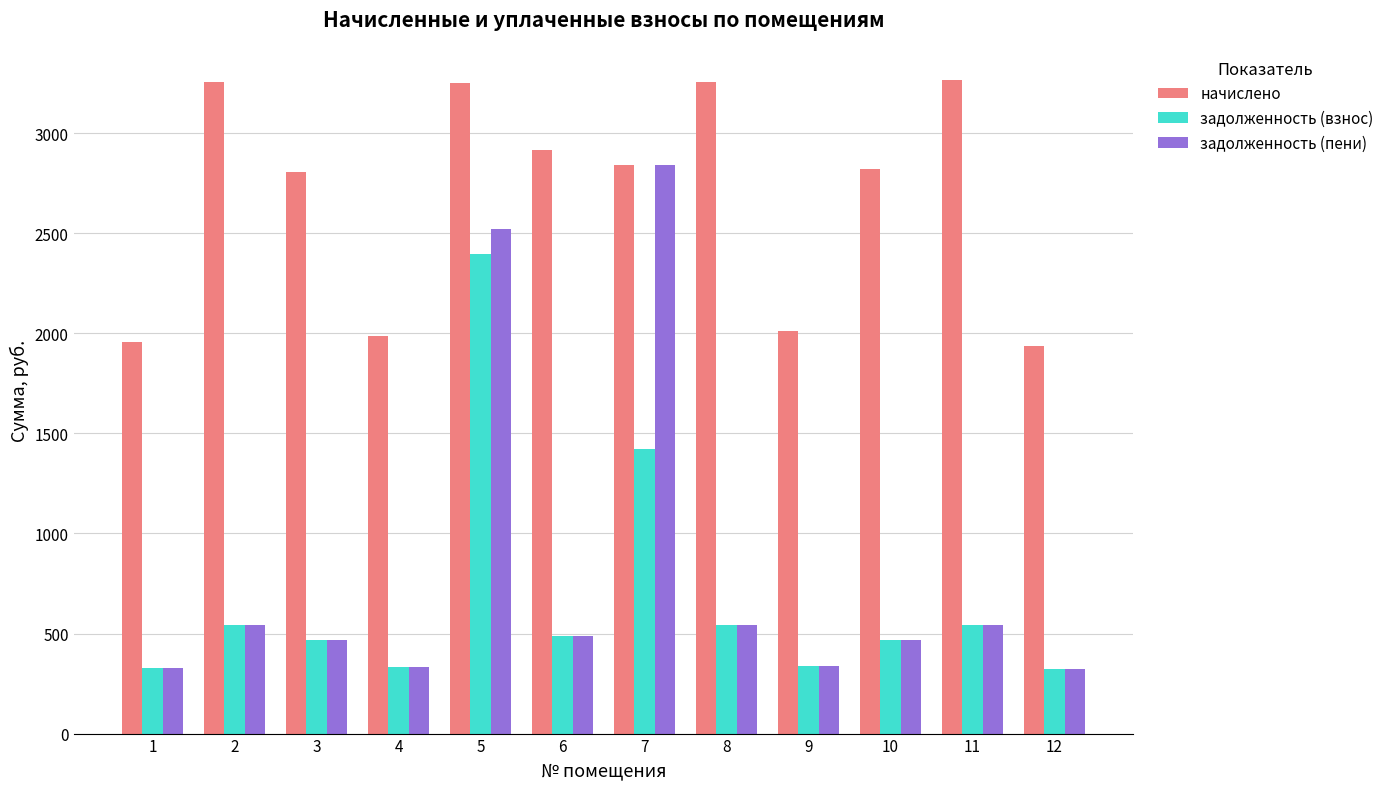

What is the value of the задолженность (пени) bar at the 4th from the left?

331.0